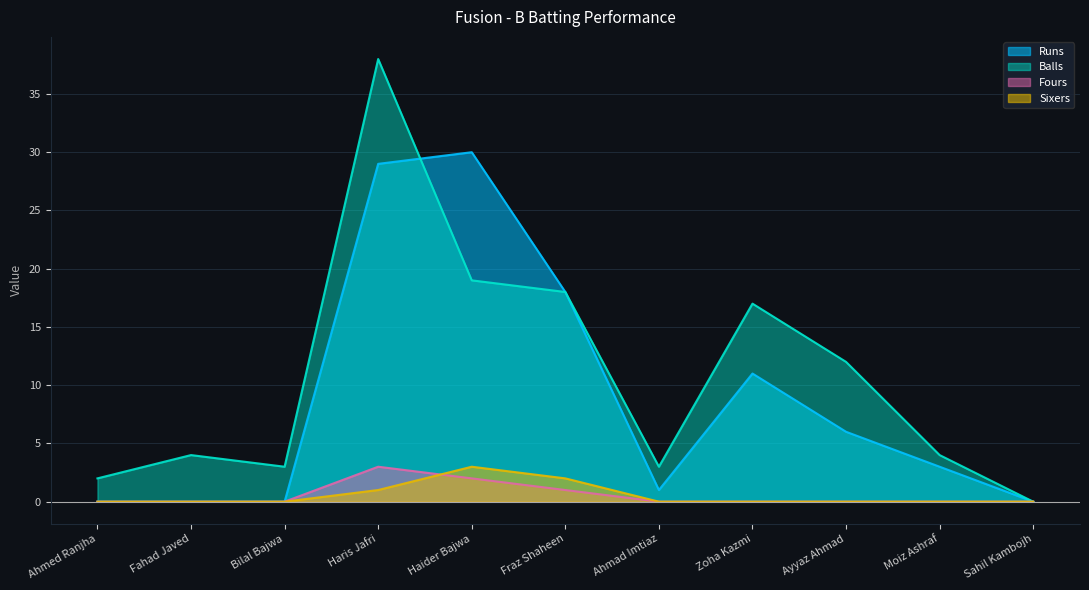

Between Bilal Bajwa and Haris Jafri, which series saw the biggest shift?

Balls